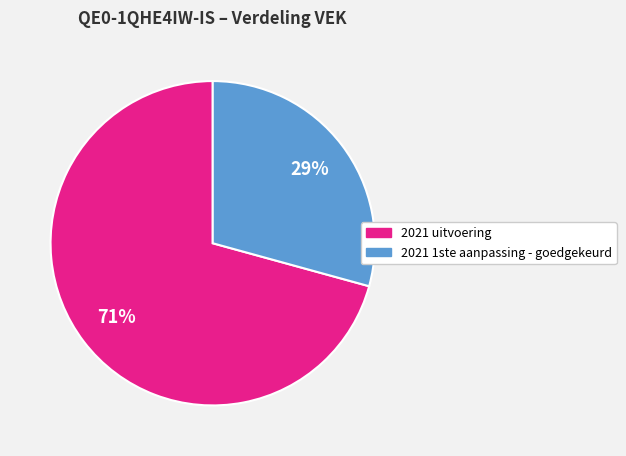

Combined, do 2021 uitvoering and 2021 1ste aanpassing - goedgekeurd account for over 50%?

Yes